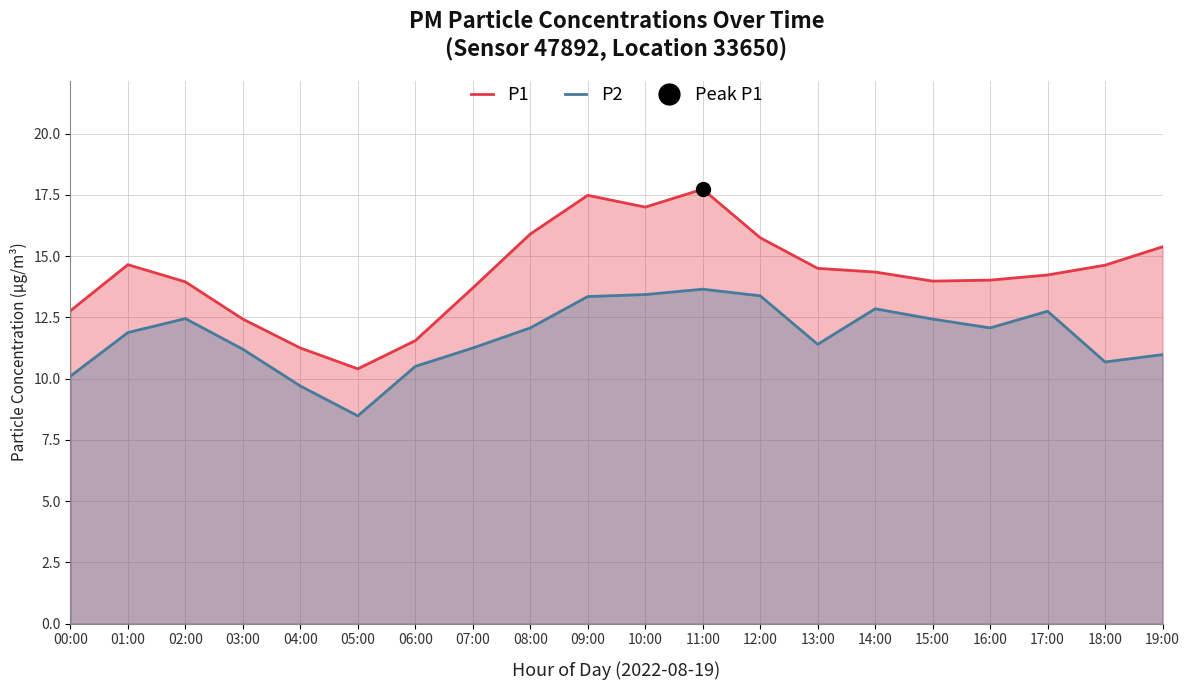

The P1 series shows 18.3 at 15:00. True or false?

False